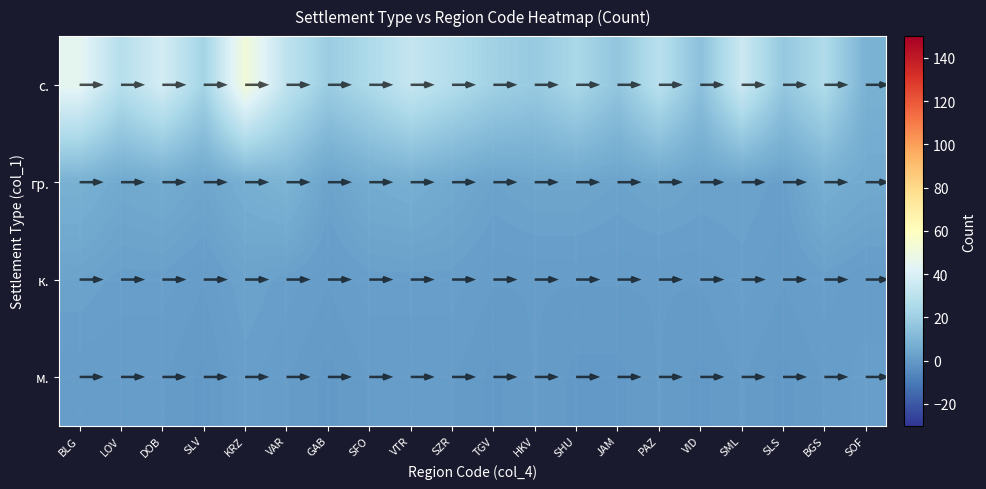

What is the approximate value of гр. at JAM?

3